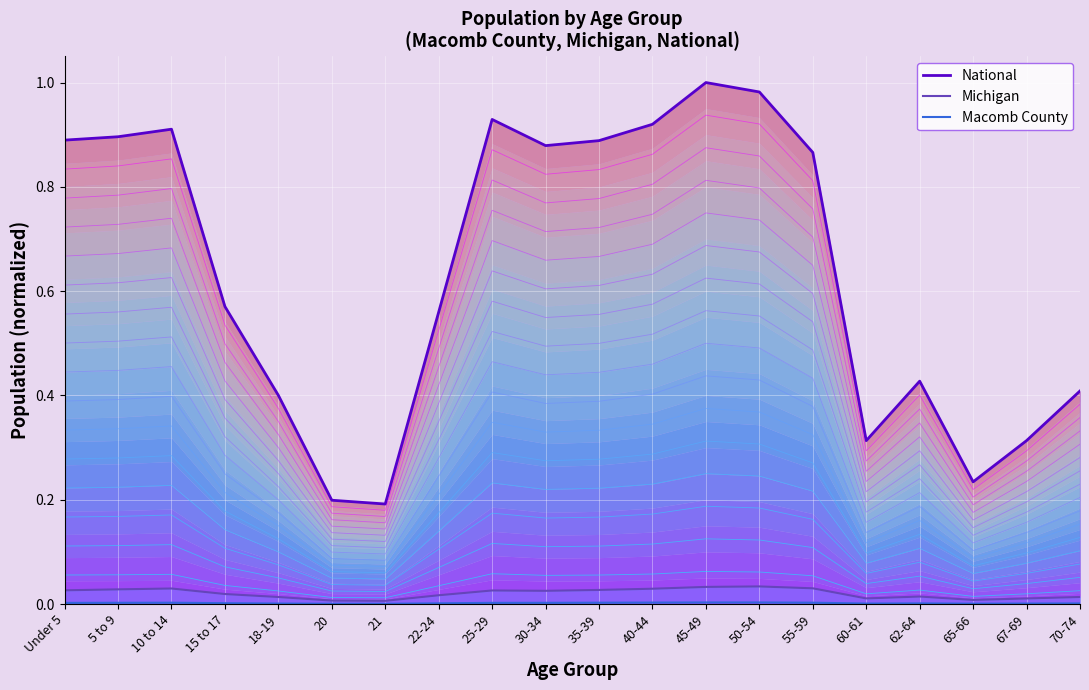

What are all the series names shown in the legend?

National, Michigan, Macomb County